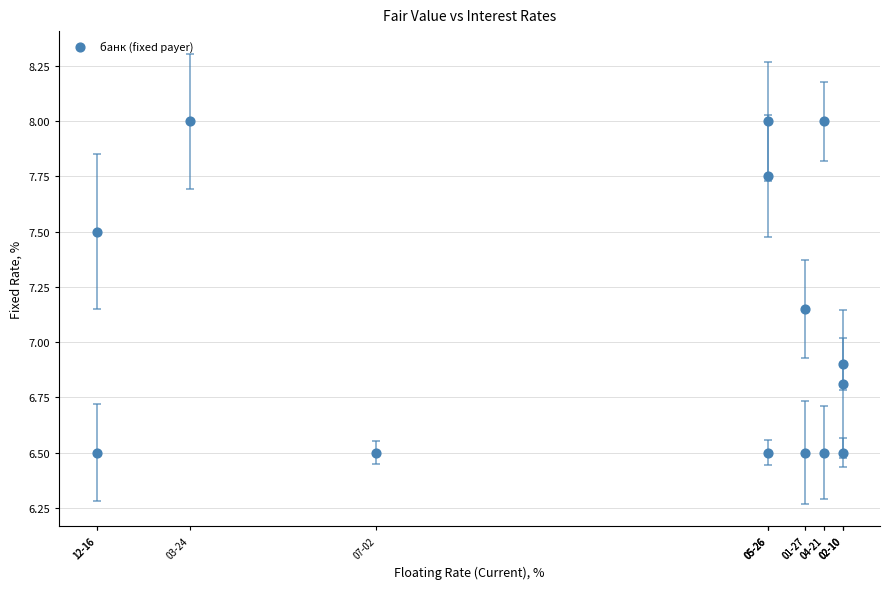

What Y value in the scatter plot is closest to 7?

6.9